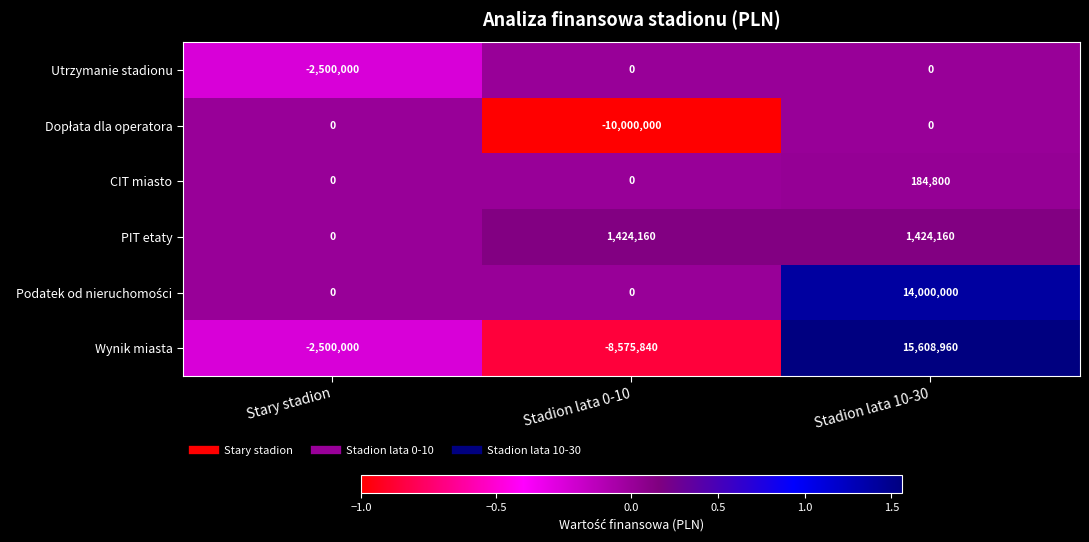

How many categories are shown in the chart?

3